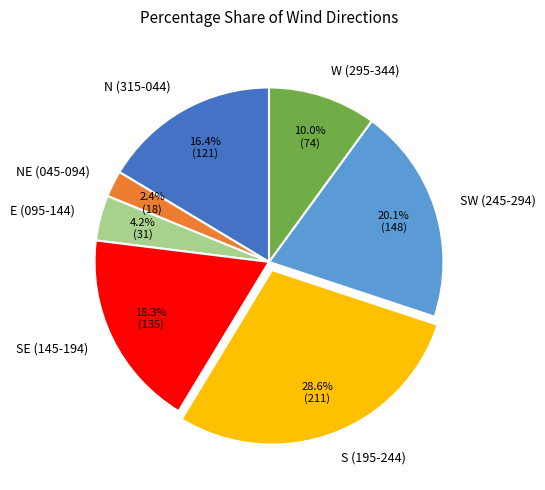

Count the number of slices in the pie.

7